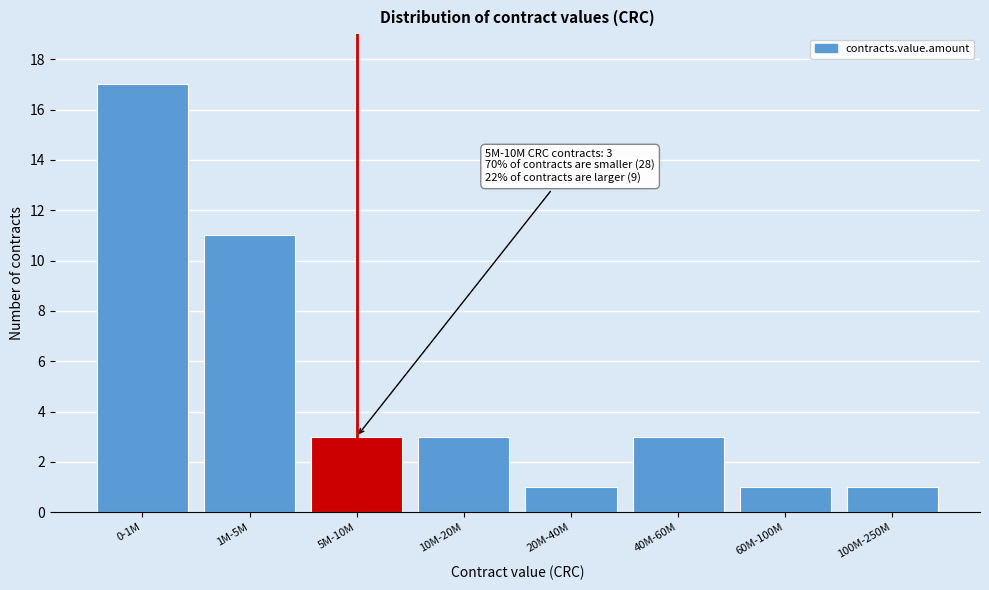

Reading right to left, extract all data points from this chart.

1	1	3	1	3	3	11	17